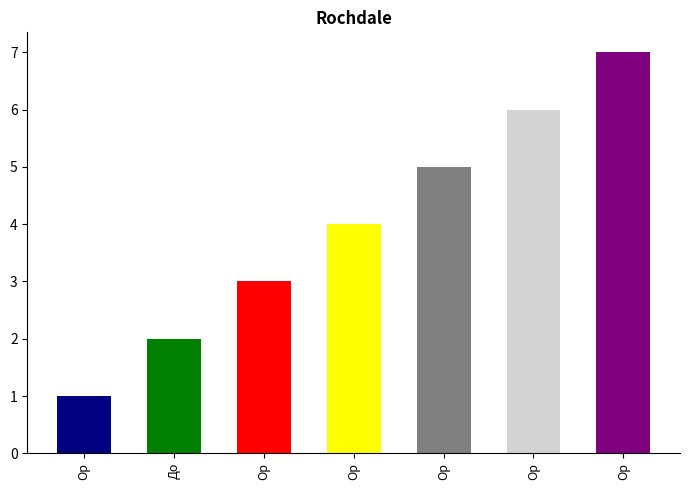

How many data points are above 4?

3